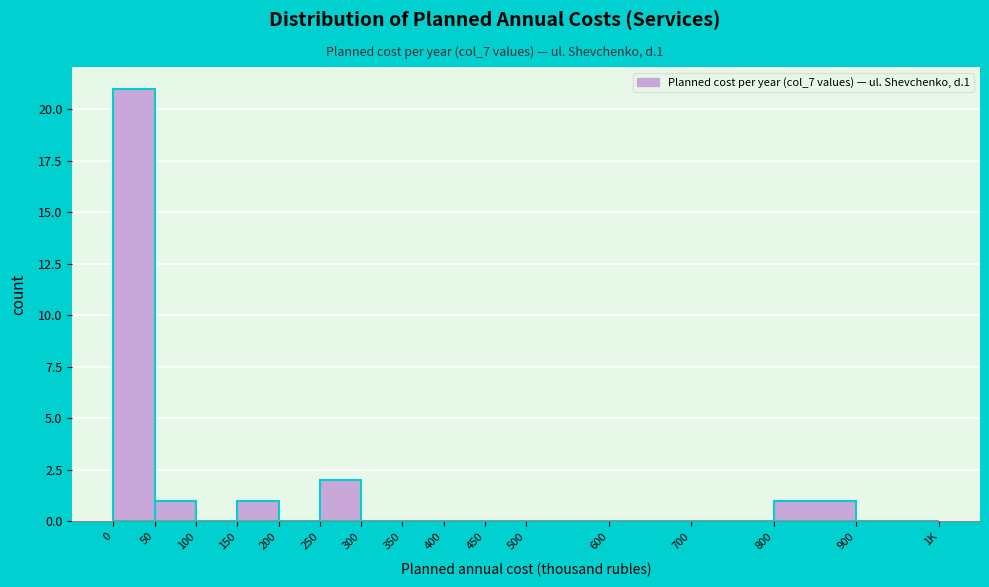

Reading right to left, list all the values displayed in this chart.

900=0	800=1	700=0	600=0	500=0	450=0	400=0	350=0	300=0	250=2	200=0	150=1	100=0	50=1	0=21